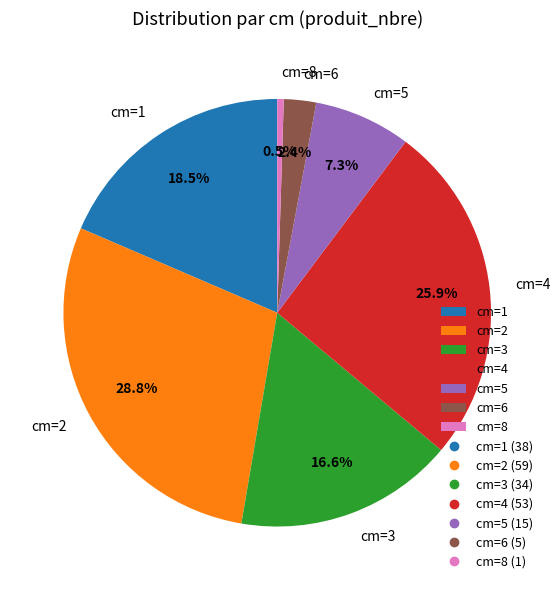

How many slices are in this pie chart?

7